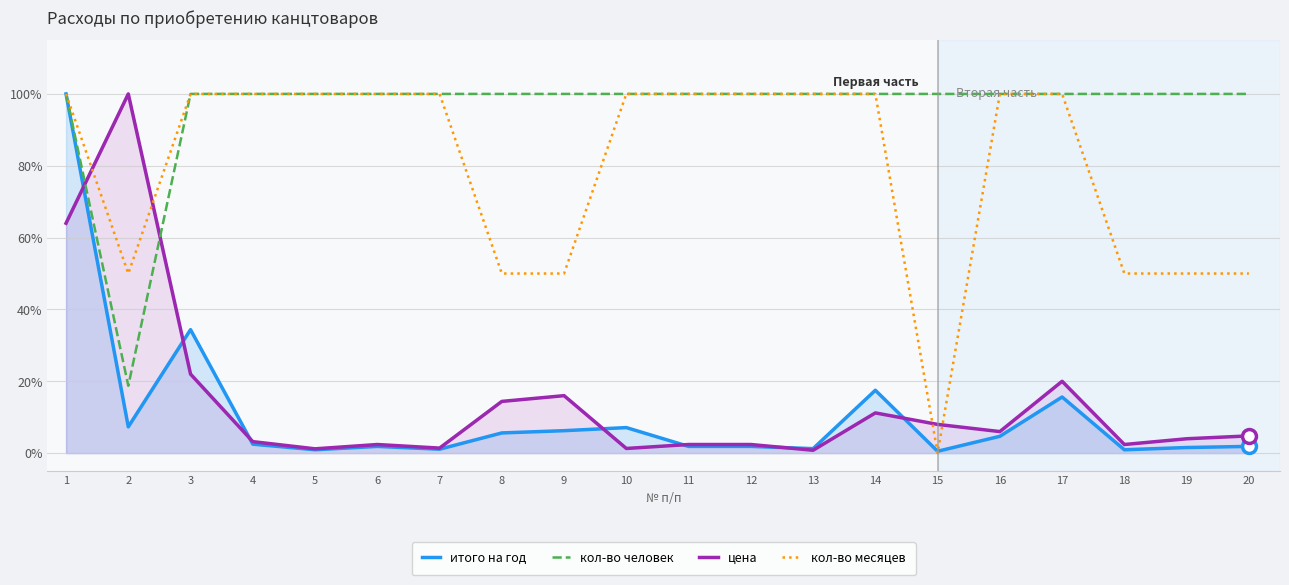

Is it true that кол-во человек equals 0.3 at 2?

False